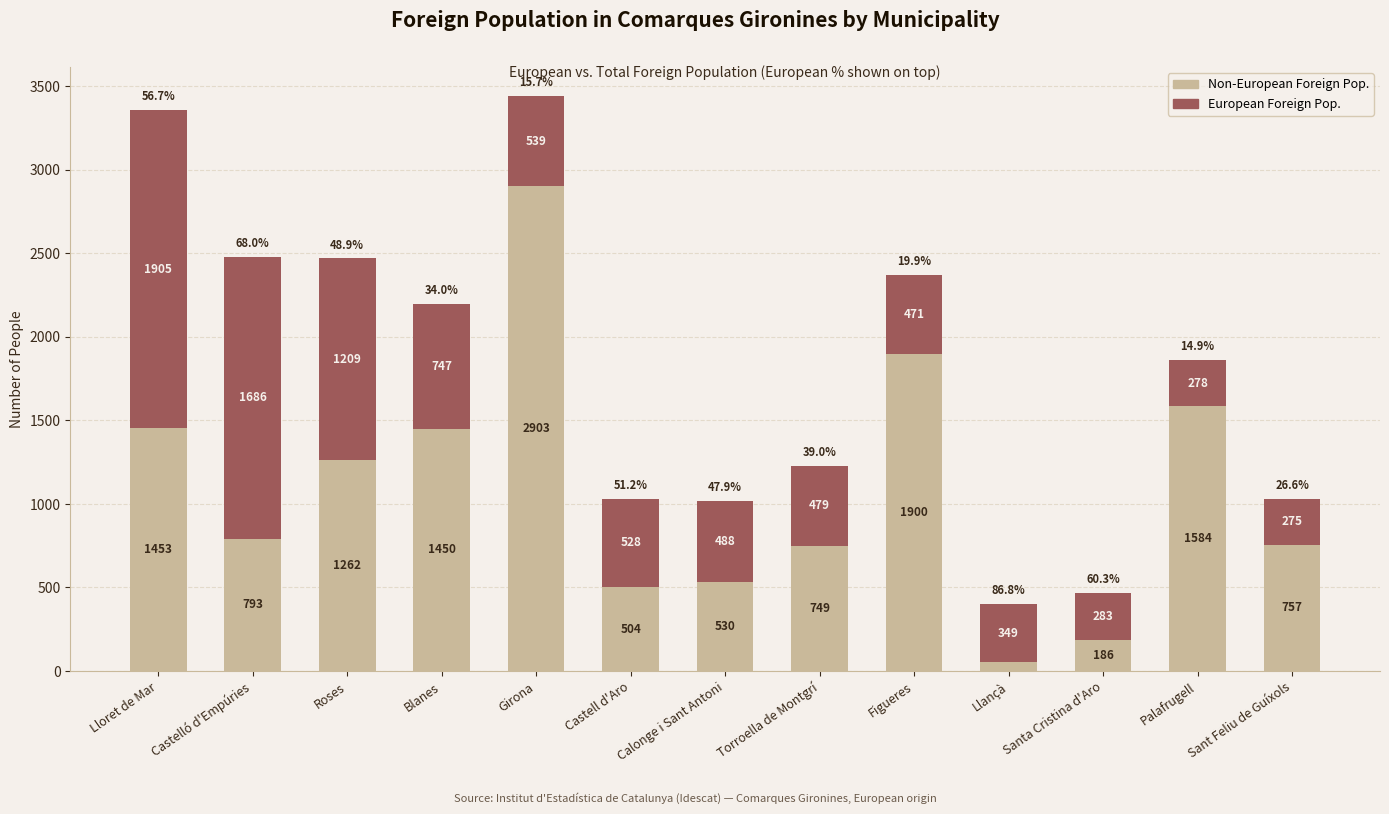

What is the total value across all series at Torroella de Montgrí?

1228